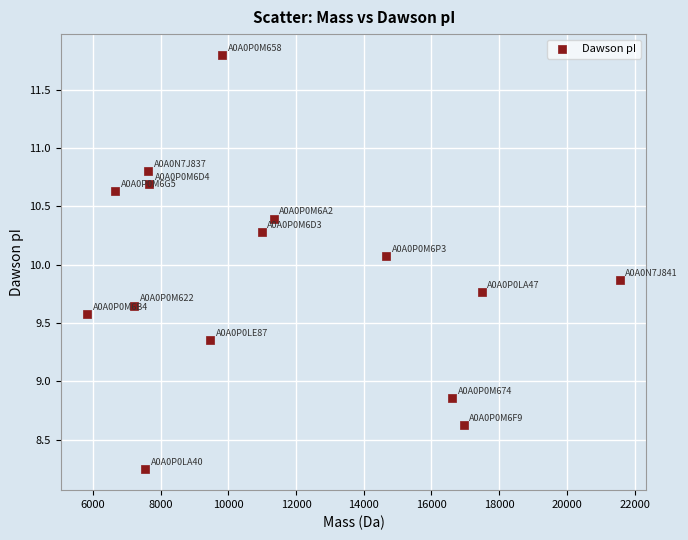

What Y value in the scatter plot is closest to 10?

10.1